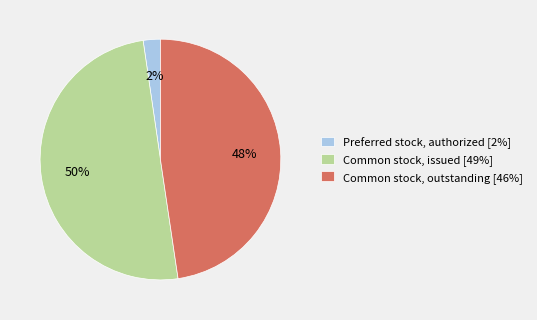

True or false: Common stock, outstanding accounts for 48% of the total.

True